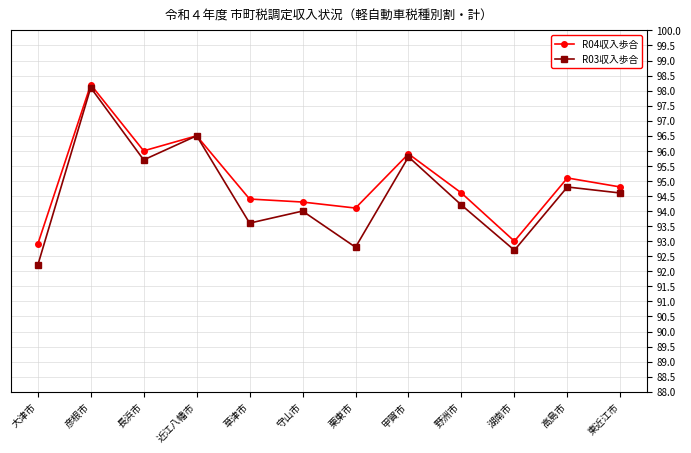

What are all the series names shown in the legend?

R04収入歩合, R03収入歩合